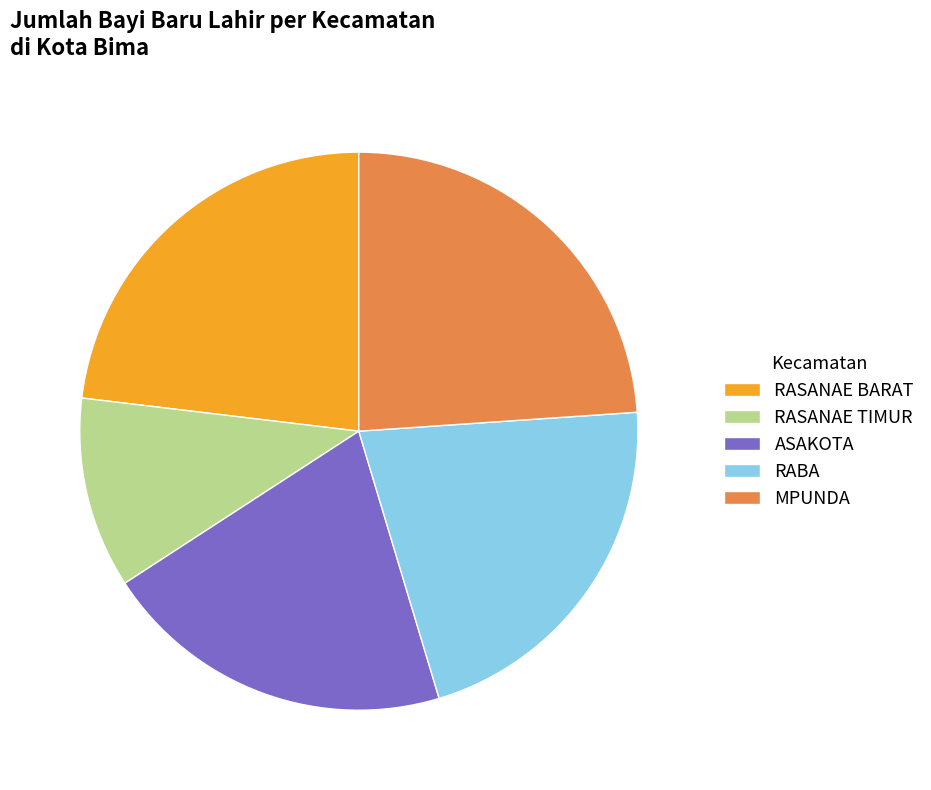

Rank the categories by value from highest to lowest.

MPUNDA, RASANAE BARAT, RABA, ASAKOTA, RASANAE TIMUR